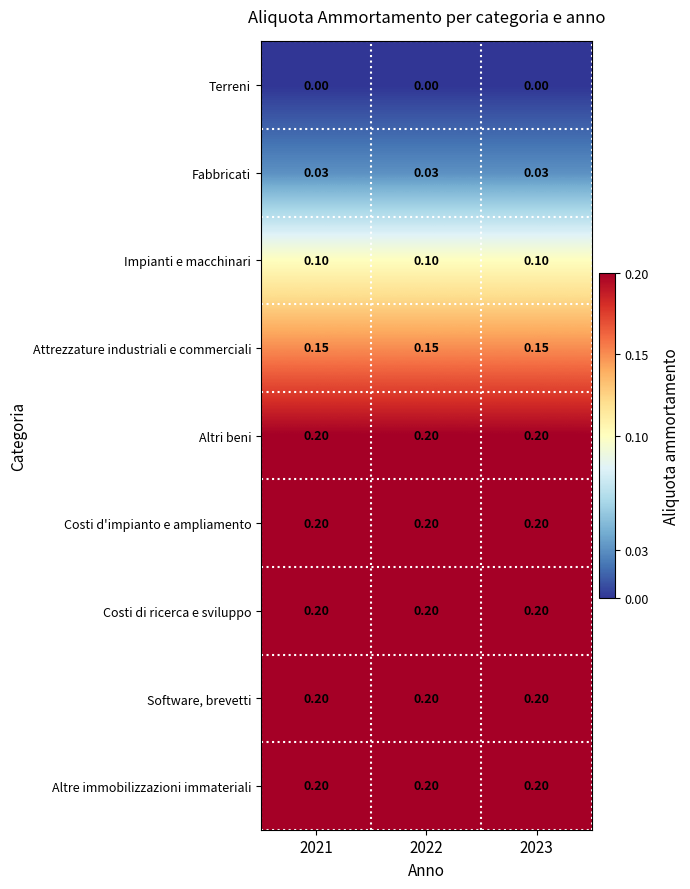

Is the value of Attrezzature industriali e commerciali at 2022 greater than the value of Software, brevetti at 2022?

No